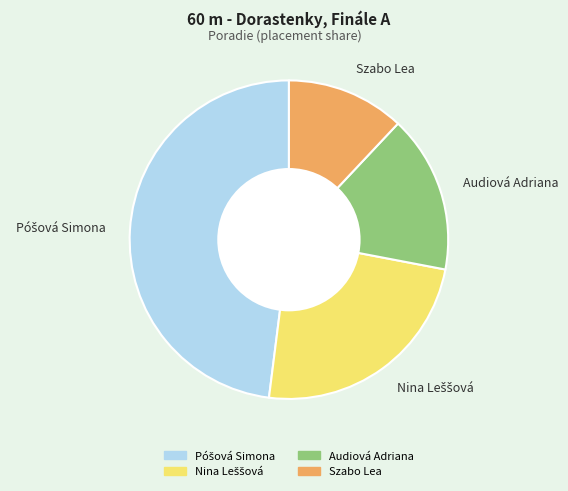

Between Audiová Adriana and Szabo Lea, which is larger?

Audiová Adriana